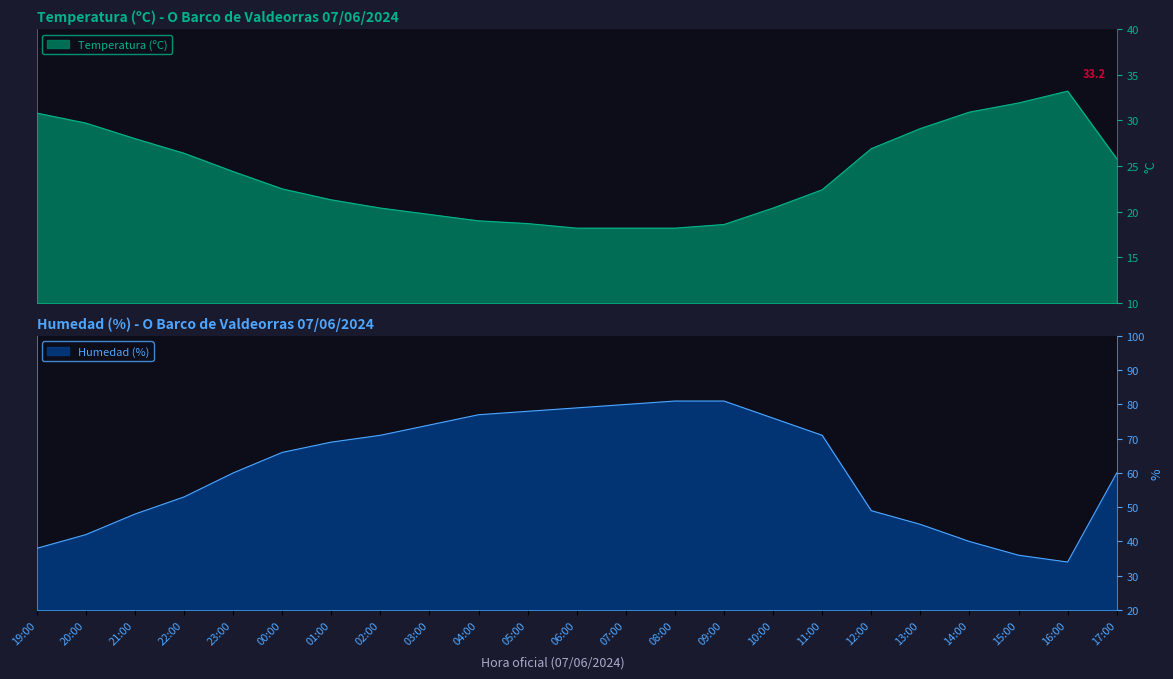

What is the label of the 7th point from the right?

11:00